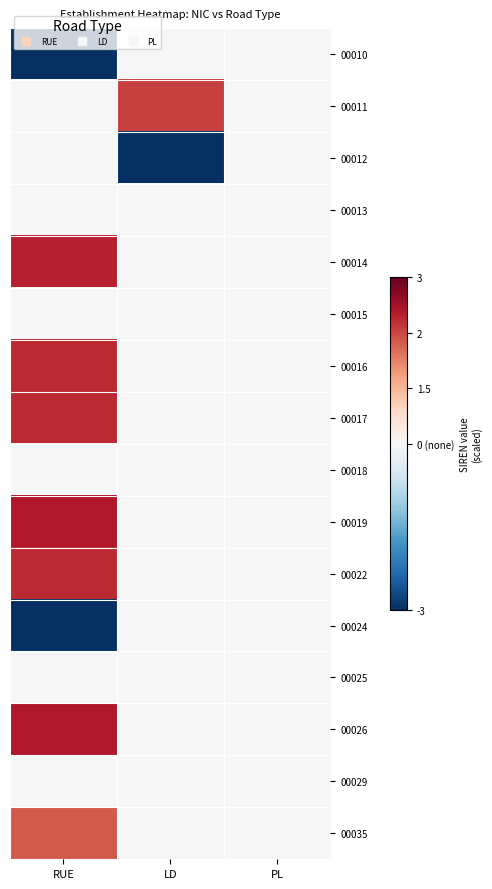

Reading left to right, what are all the values shown in this chart?

00010: RUE=-4.9	LD=-1.5	PL=-1.5
00011: RUE=-1.5	LD=1.6	PL=-1.5
00012: RUE=-1.5	LD=-4.8	PL=-1.5
00013: RUE=-1.5	LD=-1.5	PL=-1.5
00014: RUE=2.0	LD=-1.5	PL=-1.5
00015: RUE=-1.5	LD=-1.5	PL=-1.5
00016: RUE=1.9	LD=-1.5	PL=-1.5
00017: RUE=1.9	LD=-1.5	PL=-1.5
00018: RUE=-1.5	LD=-1.5	PL=-1.5
00019: RUE=2.1	LD=-1.5	PL=-1.5
00022: RUE=1.9	LD=-1.5	PL=-1.5
00024: RUE=-4.9	LD=-1.5	PL=-1.5
00025: RUE=-1.5	LD=-1.5	PL=-1.5
00026: RUE=2.1	LD=-1.5	PL=-1.5
00029: RUE=-1.5	LD=-1.5	PL=-1.5
00035: RUE=1.3	LD=-1.5	PL=-1.5